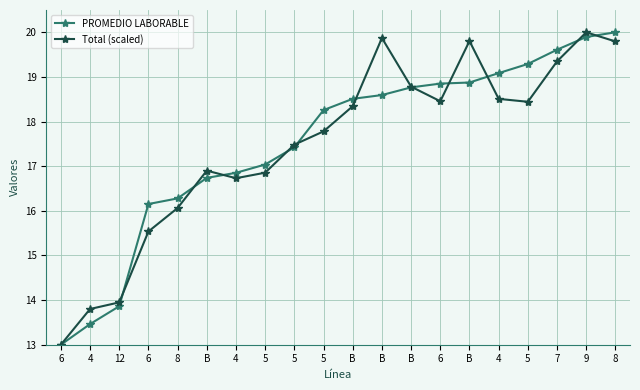

How many lines are shown in the chart?

2